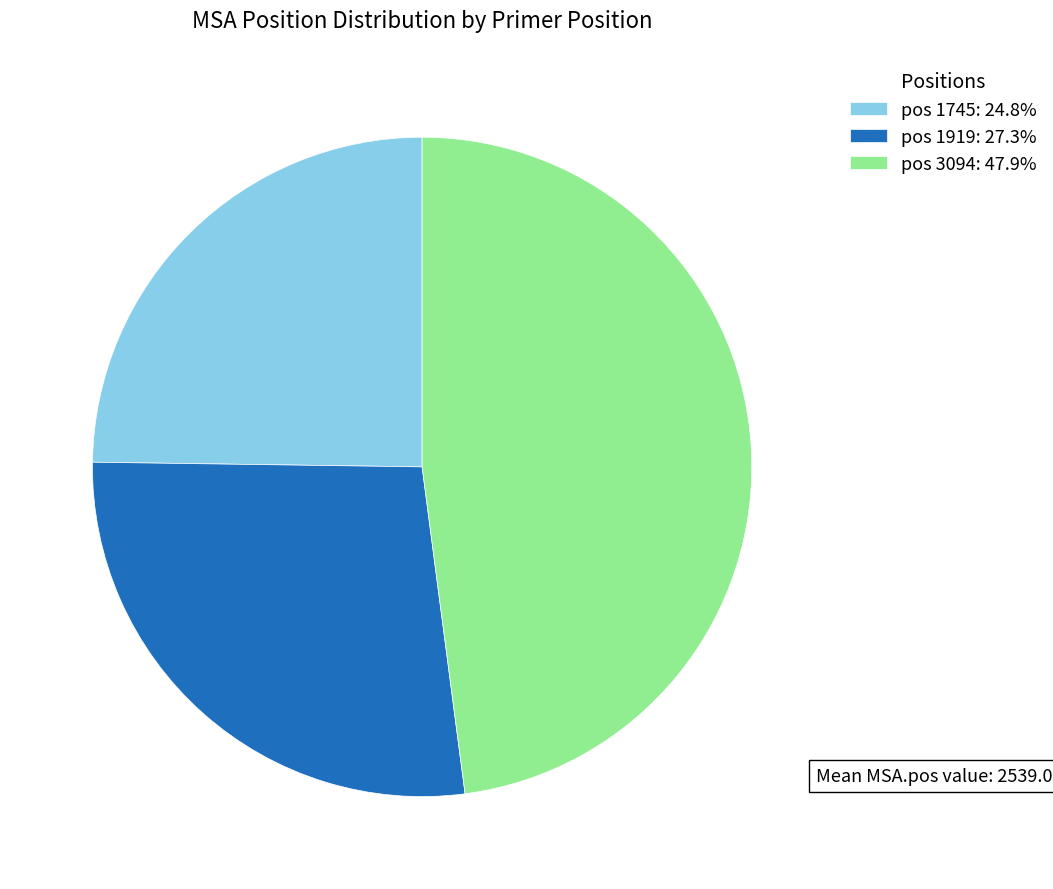

Do pos 1919: 27.3% and pos 1745: 24.8% together represent more than half of the pie?

Yes